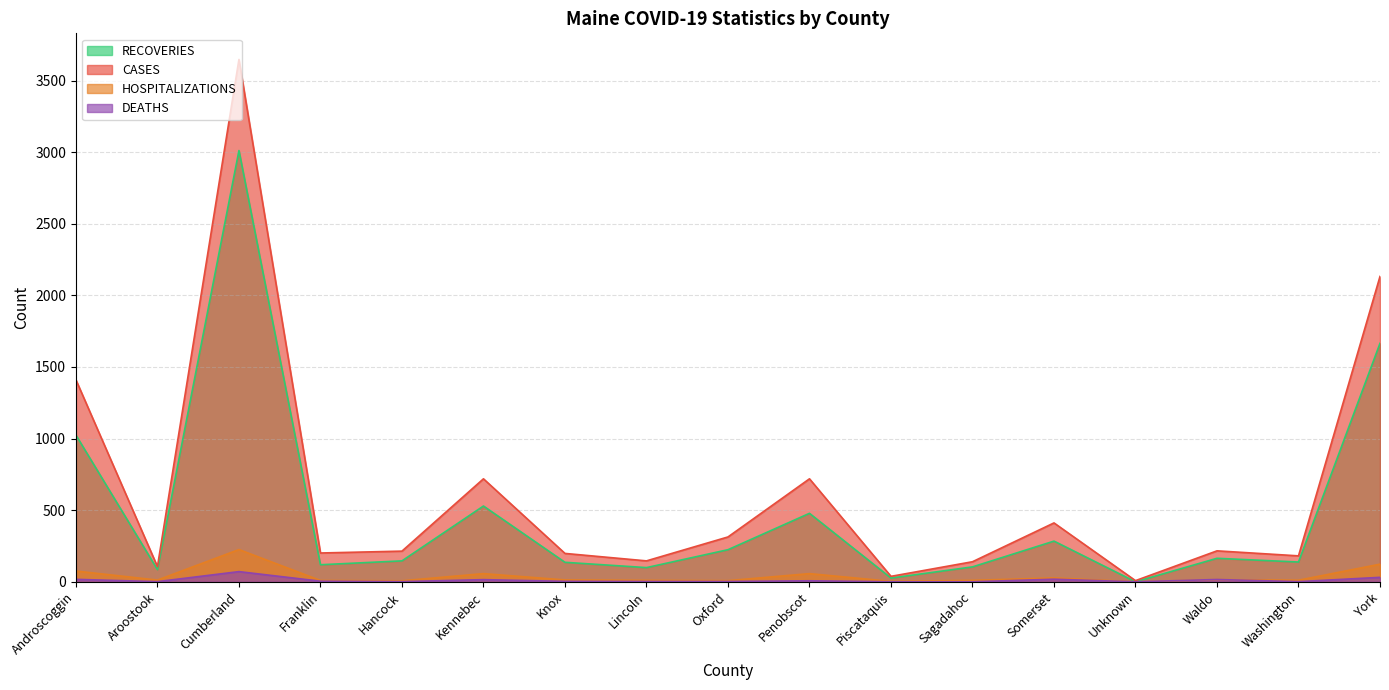

Is it true that DEATHS equals 15 at Kennebec?

True